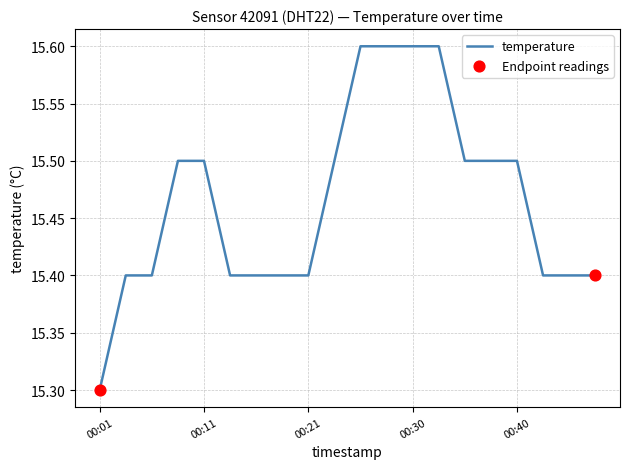

What is the minimum value shown in the chart?

15.3